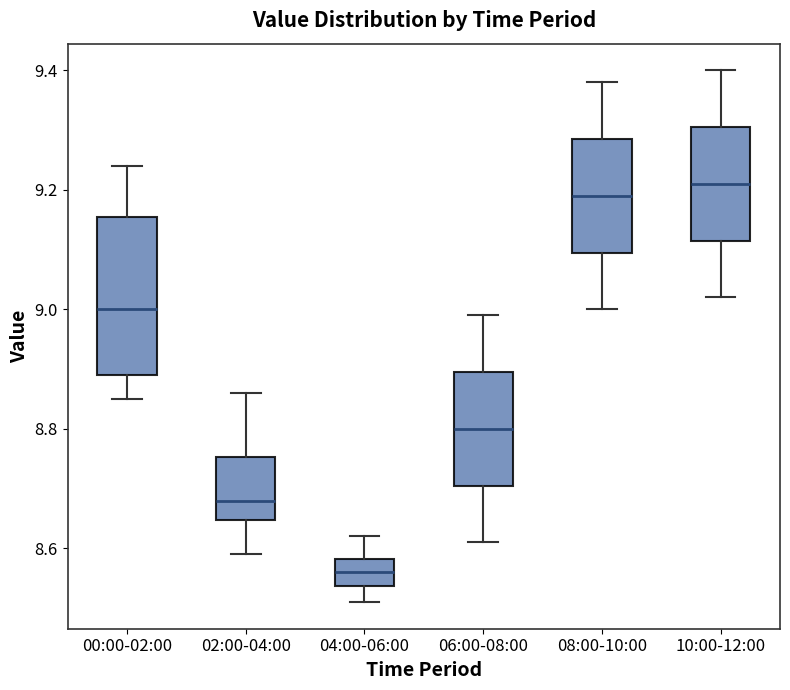

Reading left to right, read every box against the y-axis: the position of its median line, the range the box covers, and the ends of its whiskers. The values are not printed on the chart, so give them approximately, as read against the axis.

00:00-02:00: median 9.00, box 8.90 to 9.16, whiskers 8.86 to 9.24
02:00-04:00: median 8.68, box 8.64 to 8.76, whiskers 8.60 to 8.86
04:00-06:00: median 8.56, box 8.54 to 8.58, whiskers 8.52 to 8.62
06:00-08:00: median 8.80, box 8.70 to 8.90, whiskers 8.62 to 9.00
08:00-10:00: median 9.20, box 9.10 to 9.28, whiskers 9.00 to 9.38
10:00-12:00: median 9.22, box 9.12 to 9.30, whiskers 9.02 to 9.40